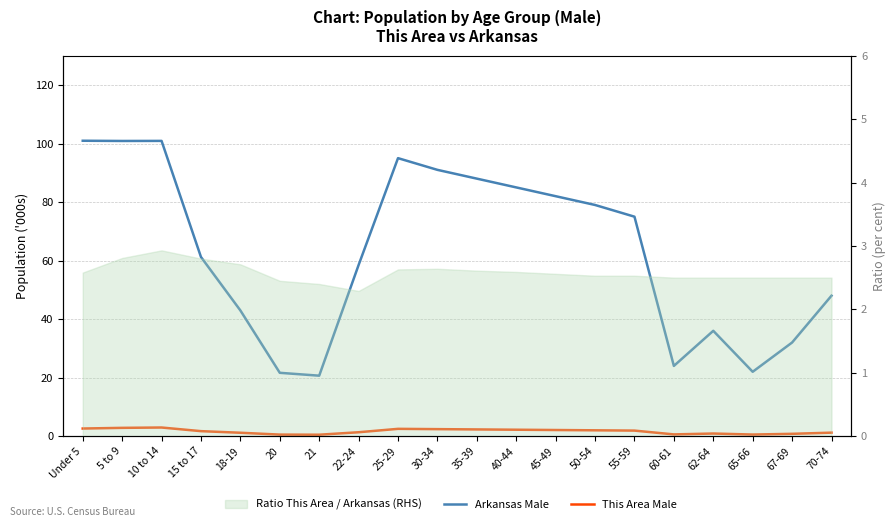

How many lines are shown in the chart?

2